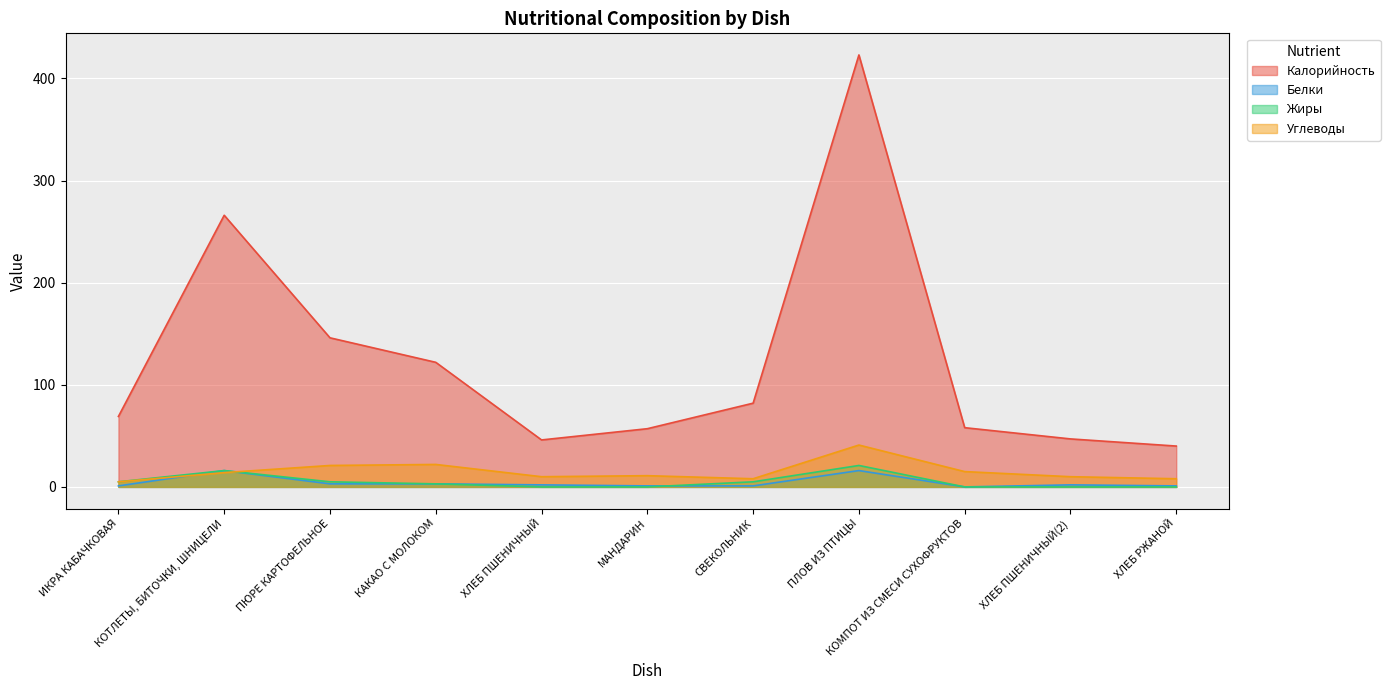

What is the maximum value shown in the chart?

423